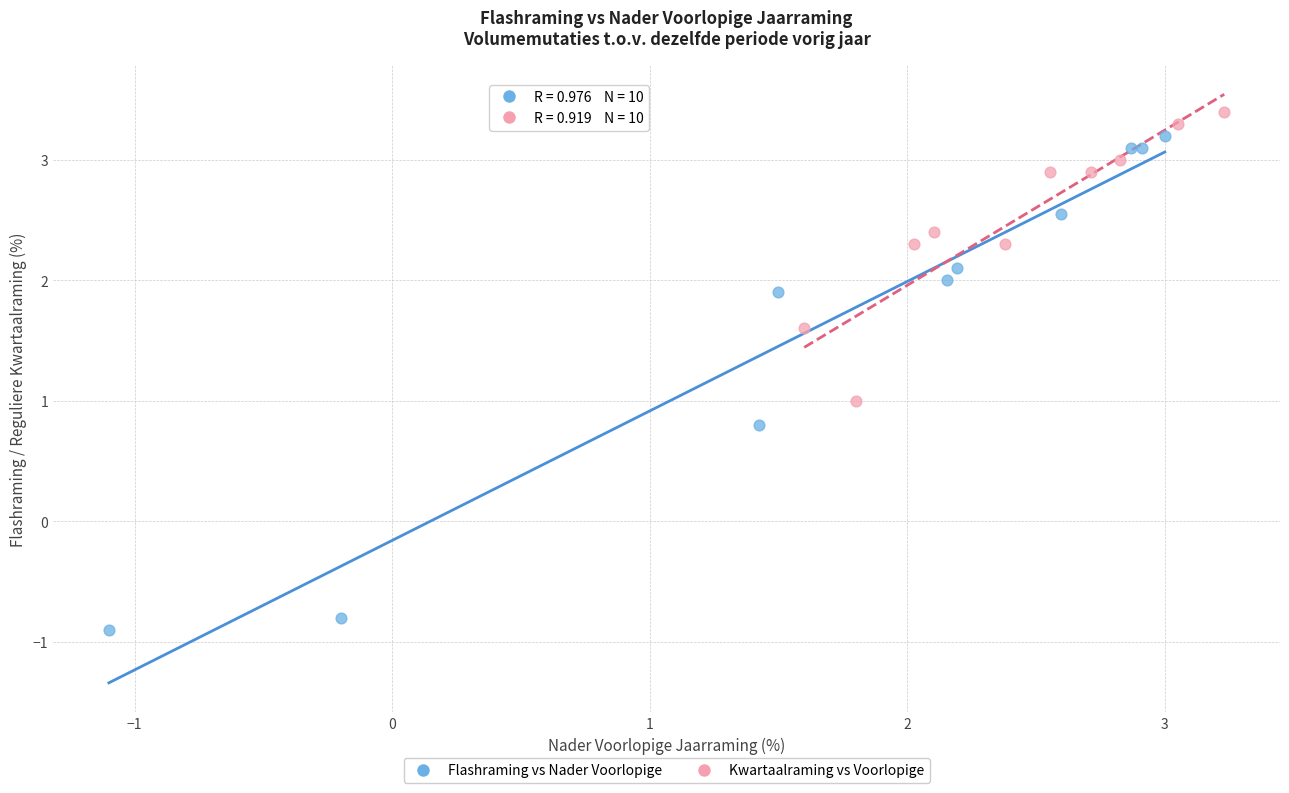

What are all the series names shown in the legend?

Flashraming vs Nader Voorlopige, Kwartaalraming vs Voorlopige